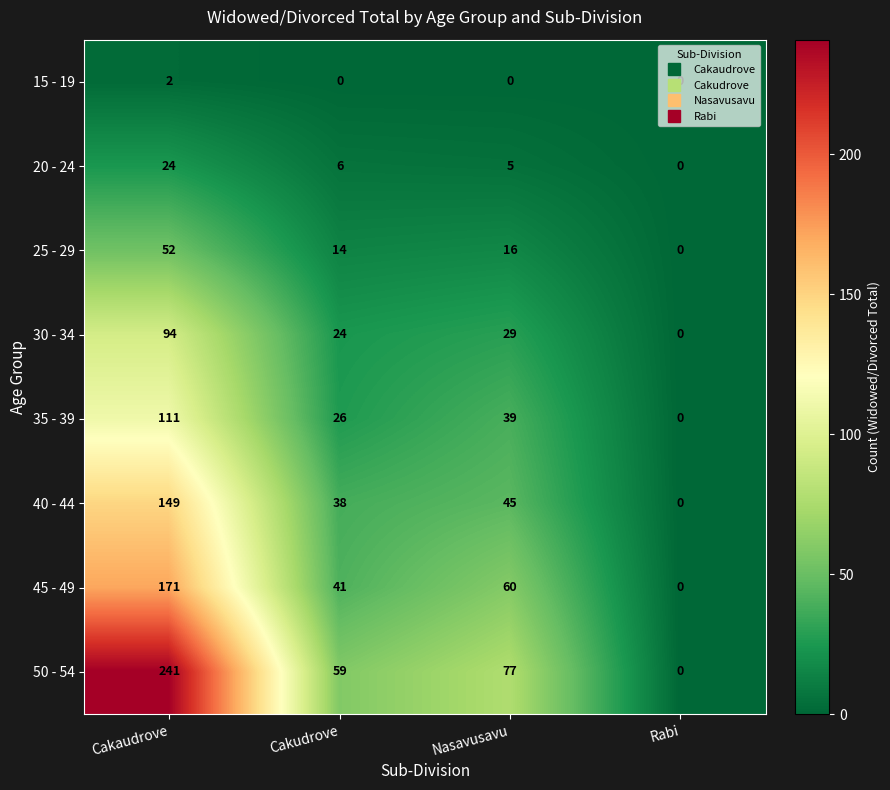

Which series has the largest total across all categories?

50 - 54